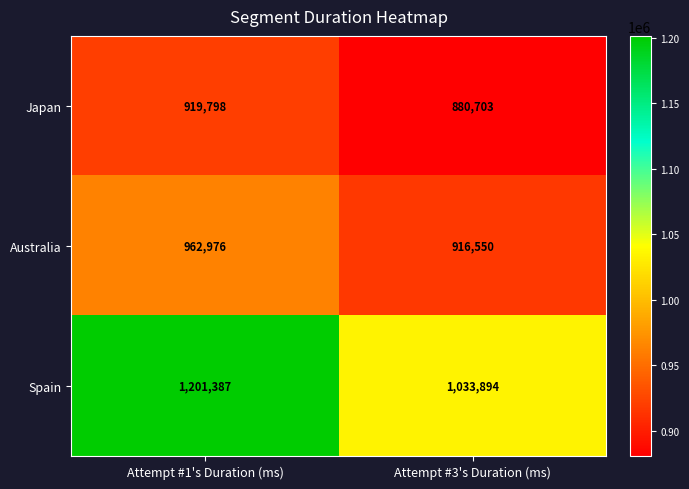

Rank the series by their maximum value, from highest to lowest.

Spain, Australia, Japan